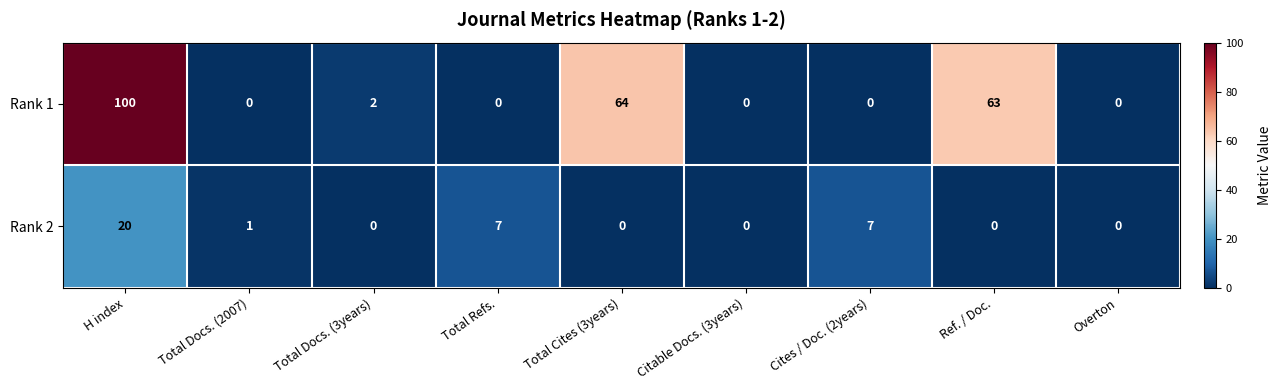

What is the difference between the second highest and minimum values in the Rank 2 series?

7